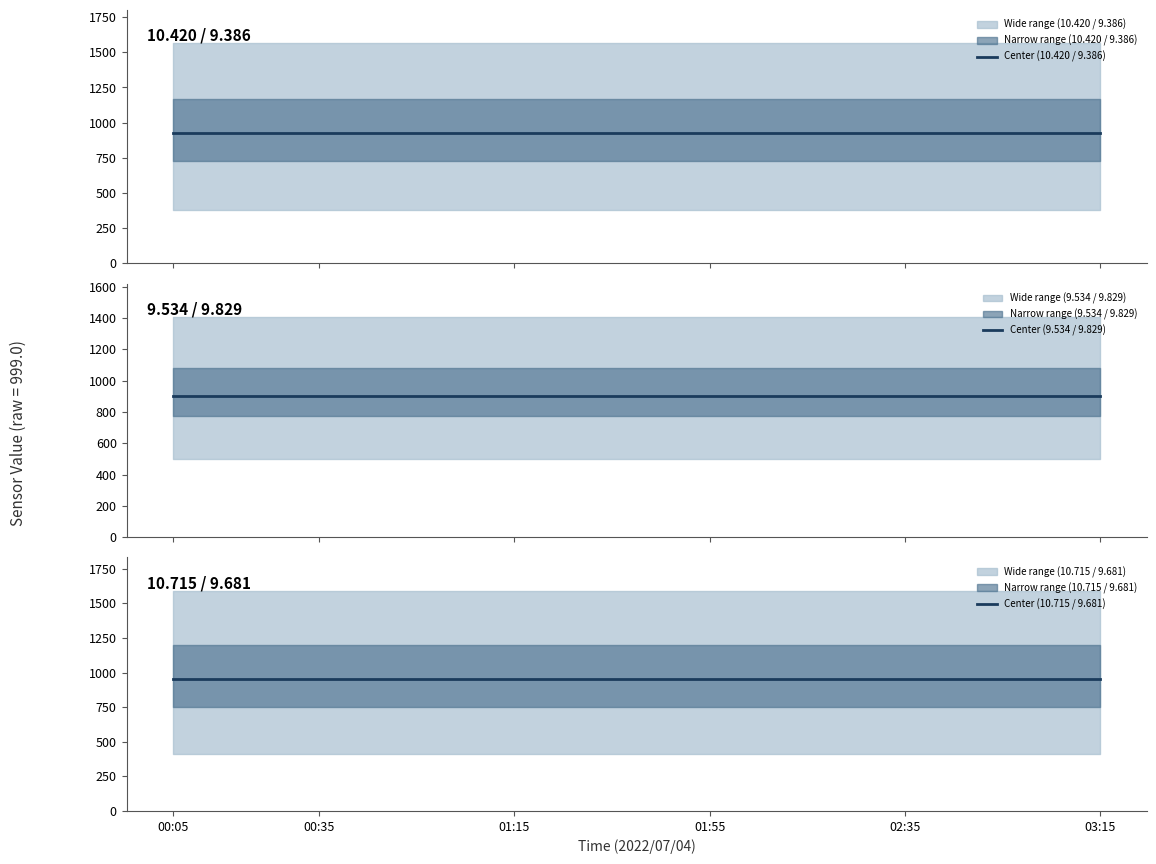

What is the value of the Center (10.420 / 9.386) point at the 20th from the left?

923.3